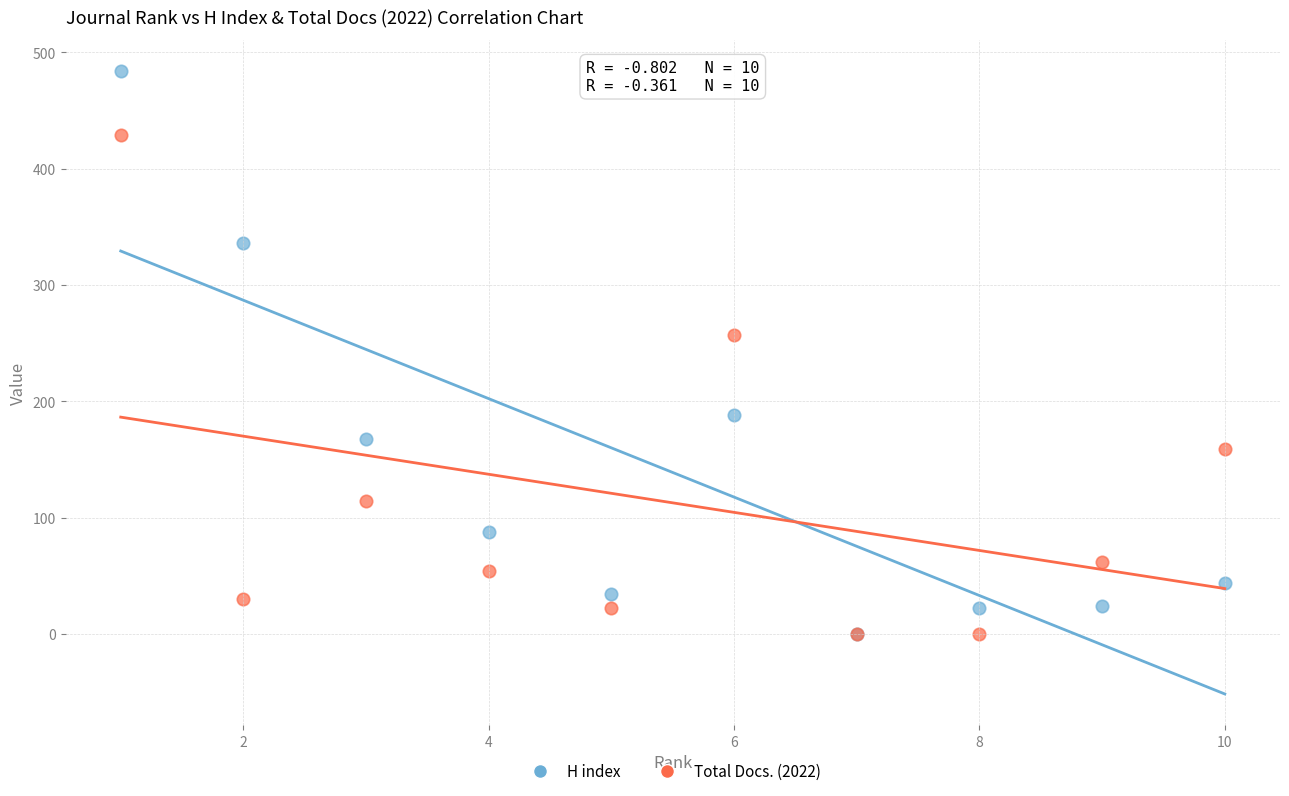

Which series reaches the maximum Y coordinate?

H index